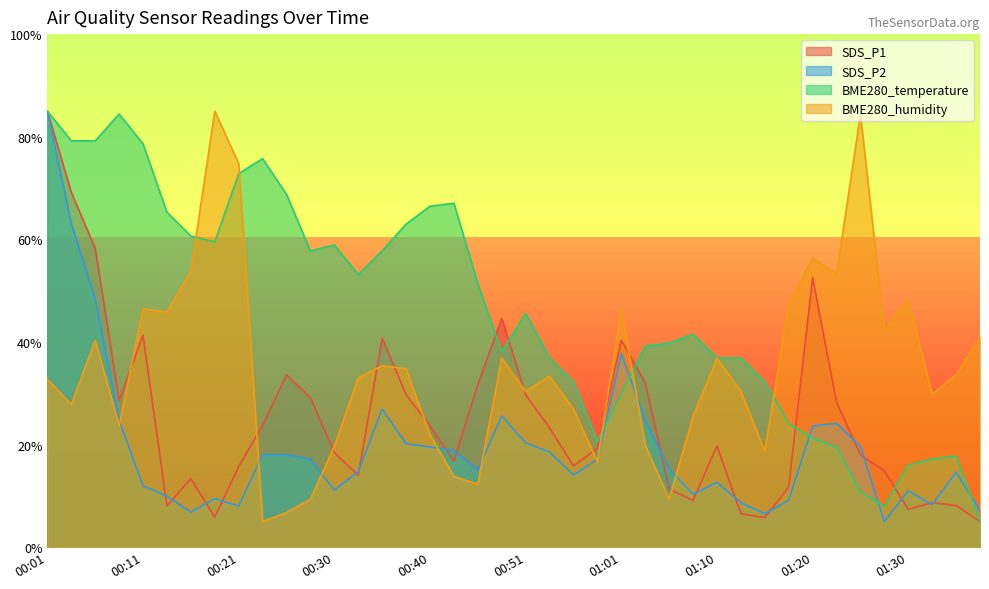

What is the sum of all SDS_P1 values?

998.8